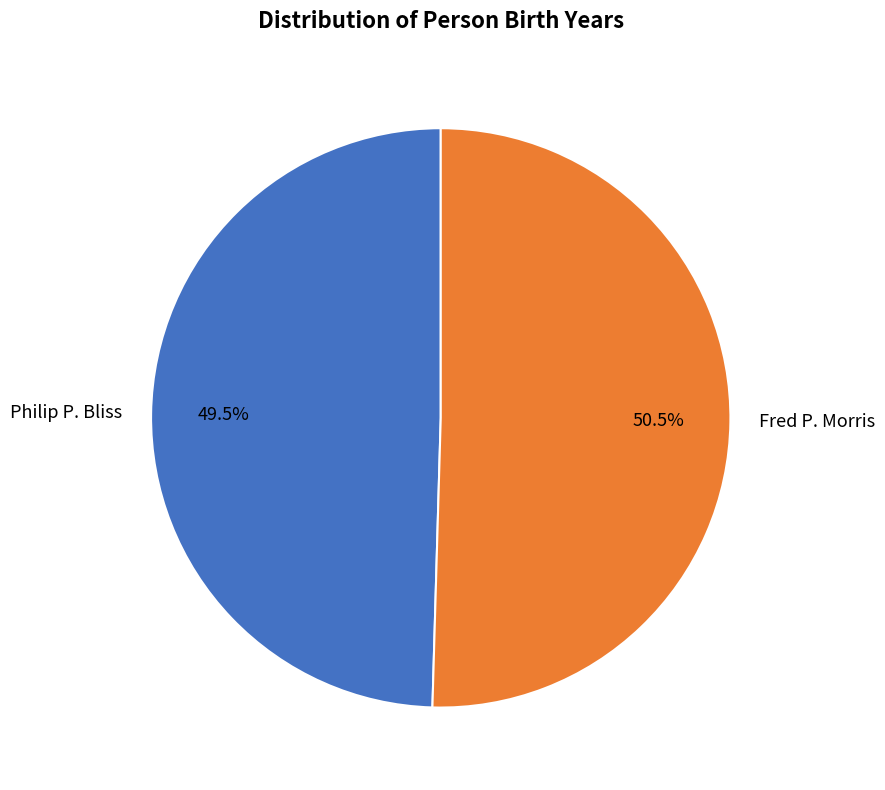

How much of the chart is everything except Philip P. Bliss?

50.5%